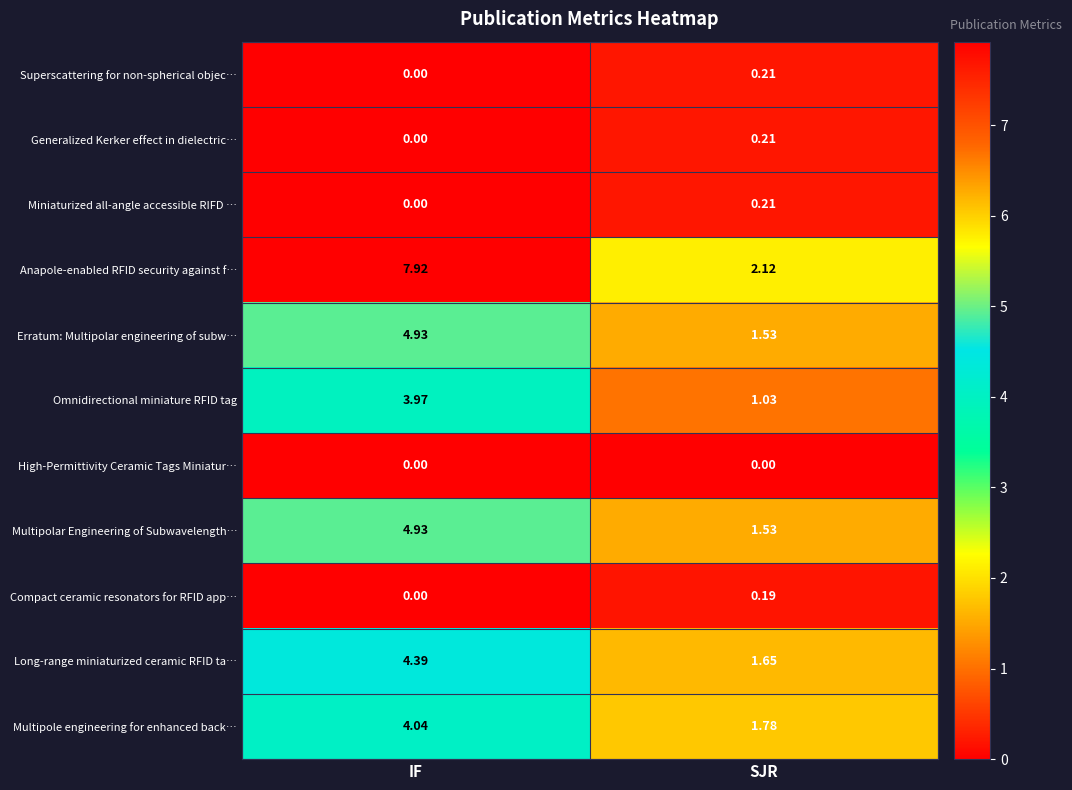

Which series has the largest range (max minus min)?

Anapole-enabled RFID security against f…